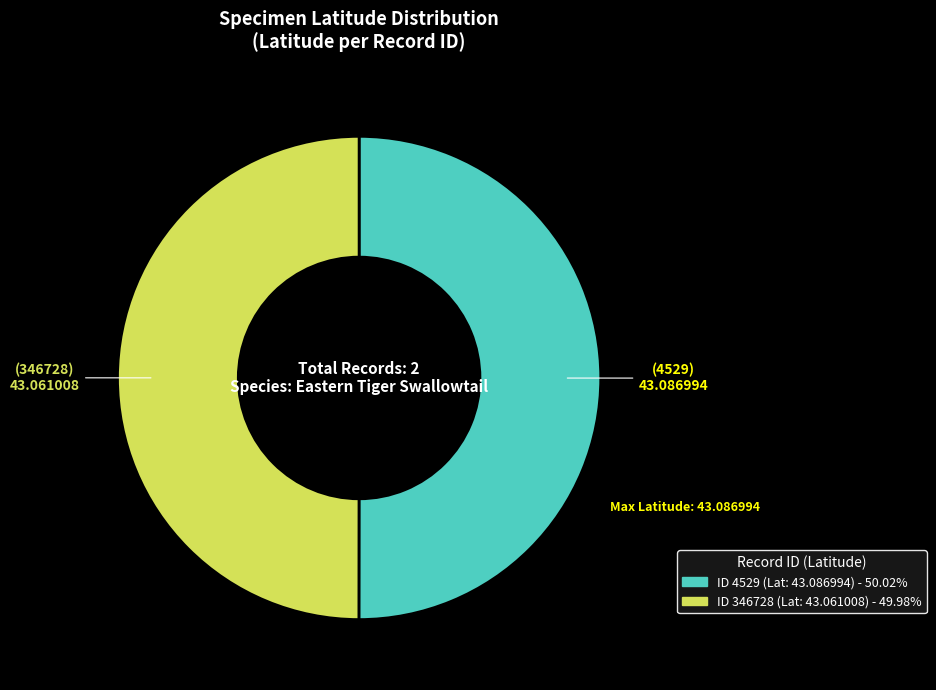

How many slices are in this pie chart?

2